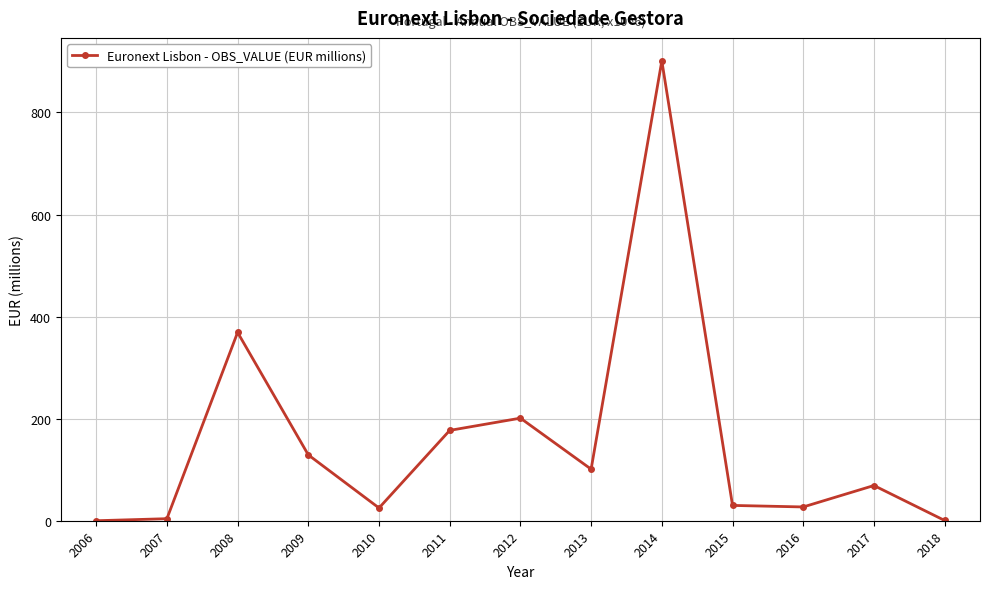

How many lines are shown in the chart?

1